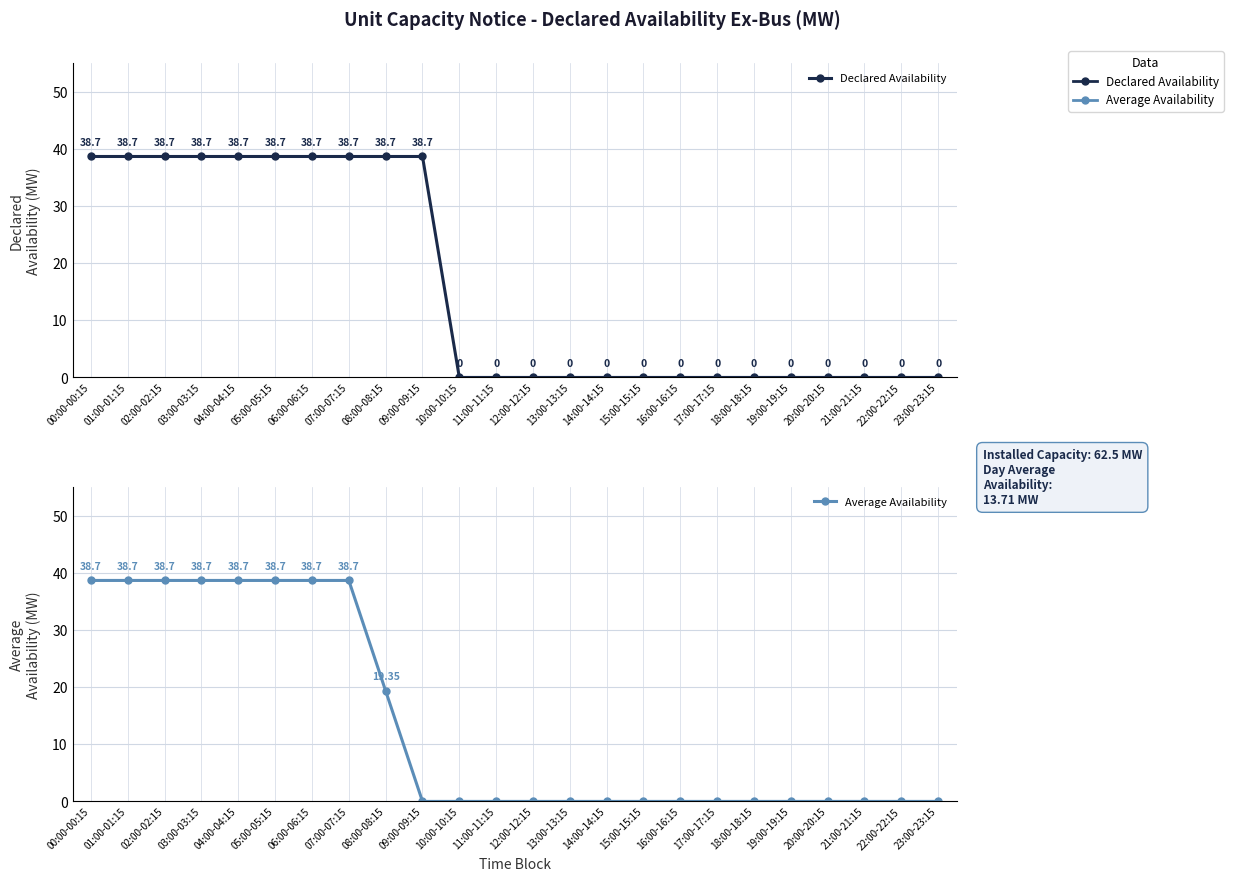

What is the average value of the Declared Availability series?

16.1